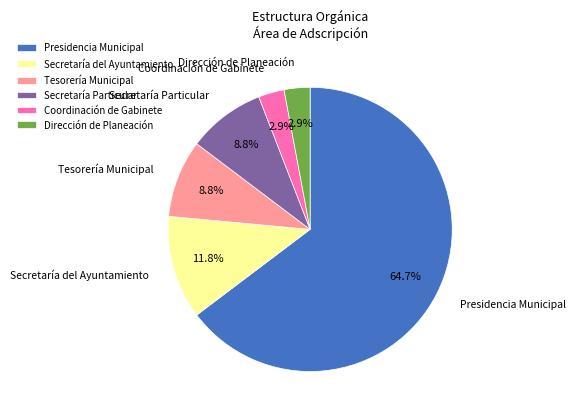

Which has a higher value, Presidencia Municipal or Dirección de Planeación?

Presidencia Municipal